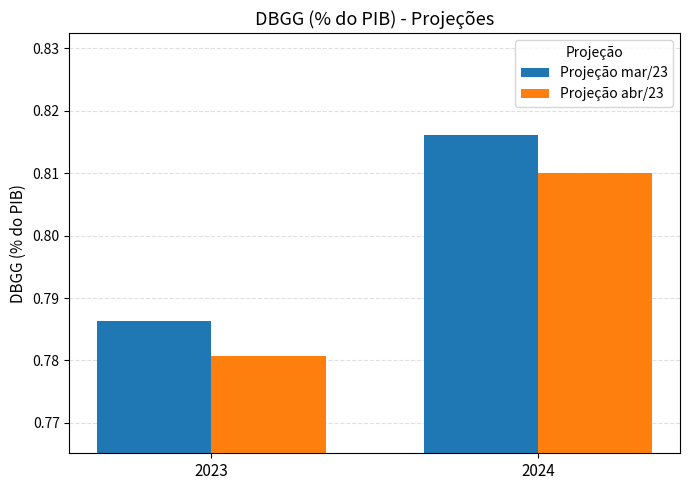

Count the number of categories in the chart.

2